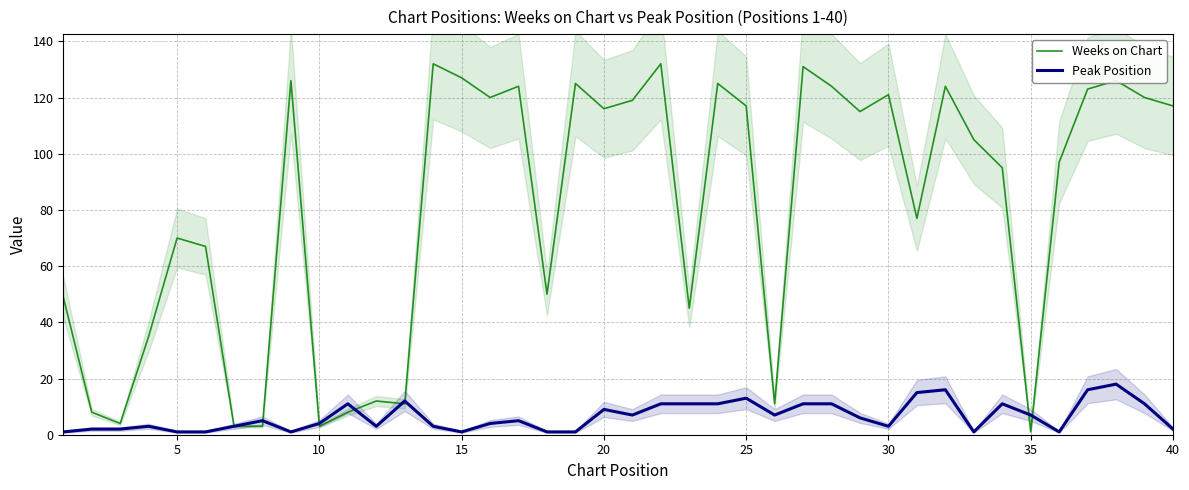

True or false: Weeks on Chart has a value of 40 at 5.

False